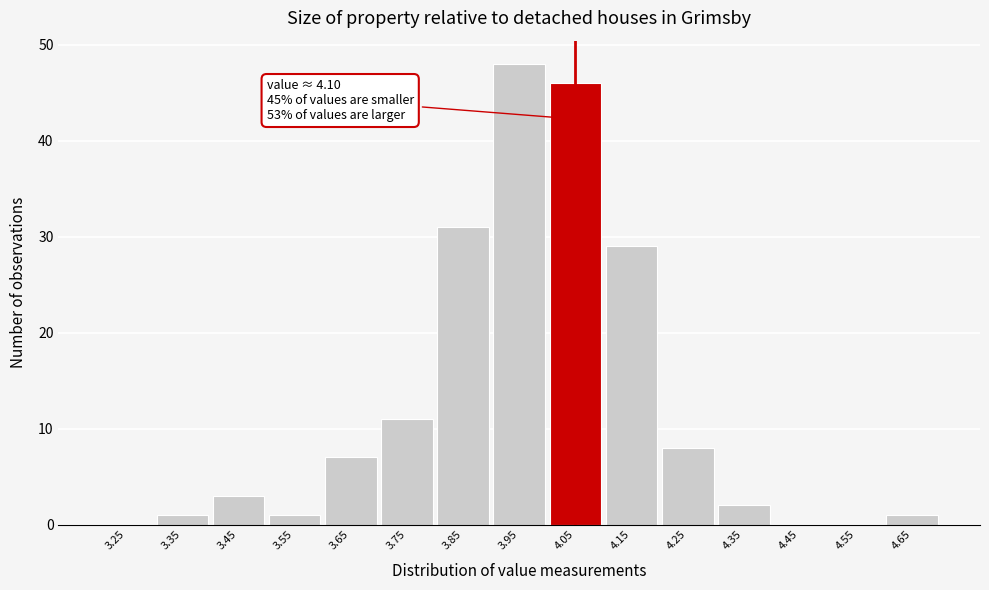

Reading left to right, list all the values displayed in this chart.

3.25=0	3.35=1	3.45=3	3.55=1	3.65=7	3.75=11	3.85=31	3.95=48	4.05=46	4.15=29	4.25=8	4.35=2	4.45=0	4.55=0	4.65=1